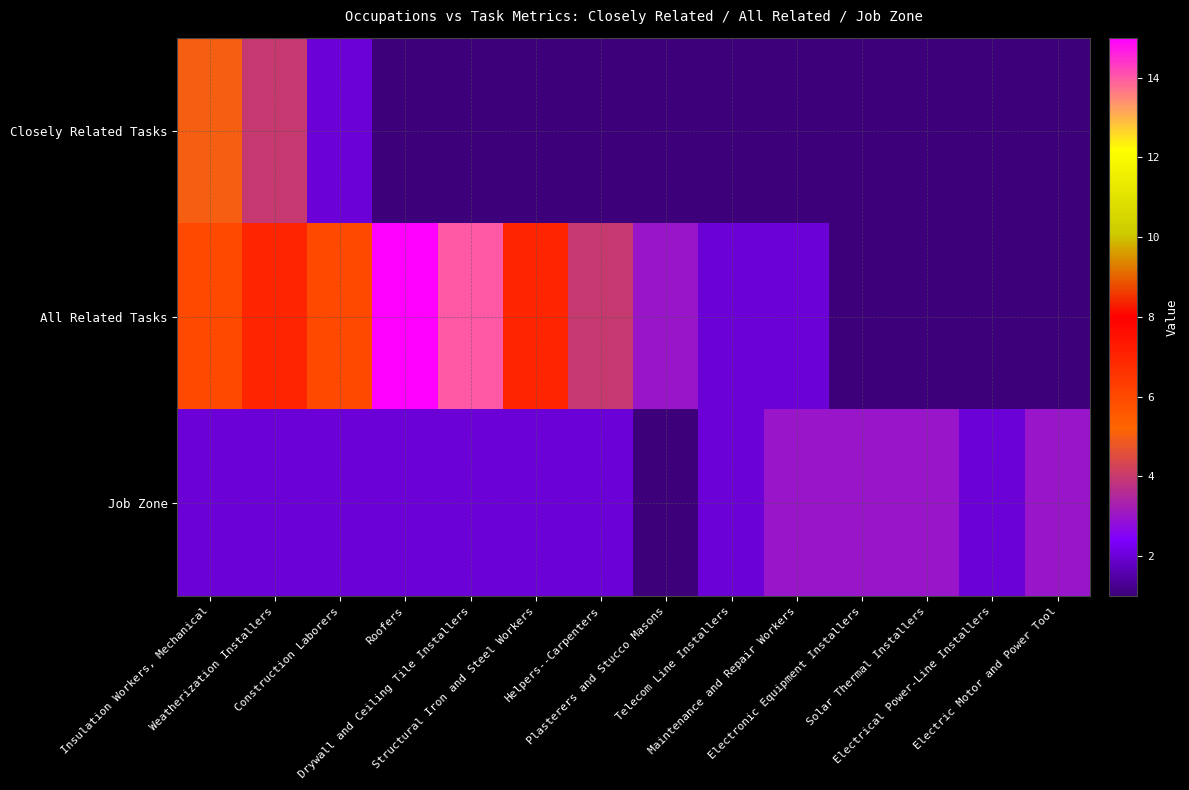

At which category is the sum across all series the highest?

Roofers